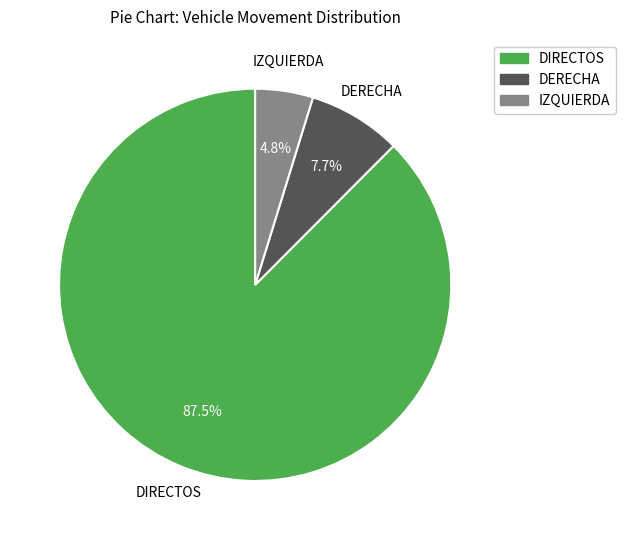

Do DERECHA and DIRECTOS together represent more than half of the pie?

Yes